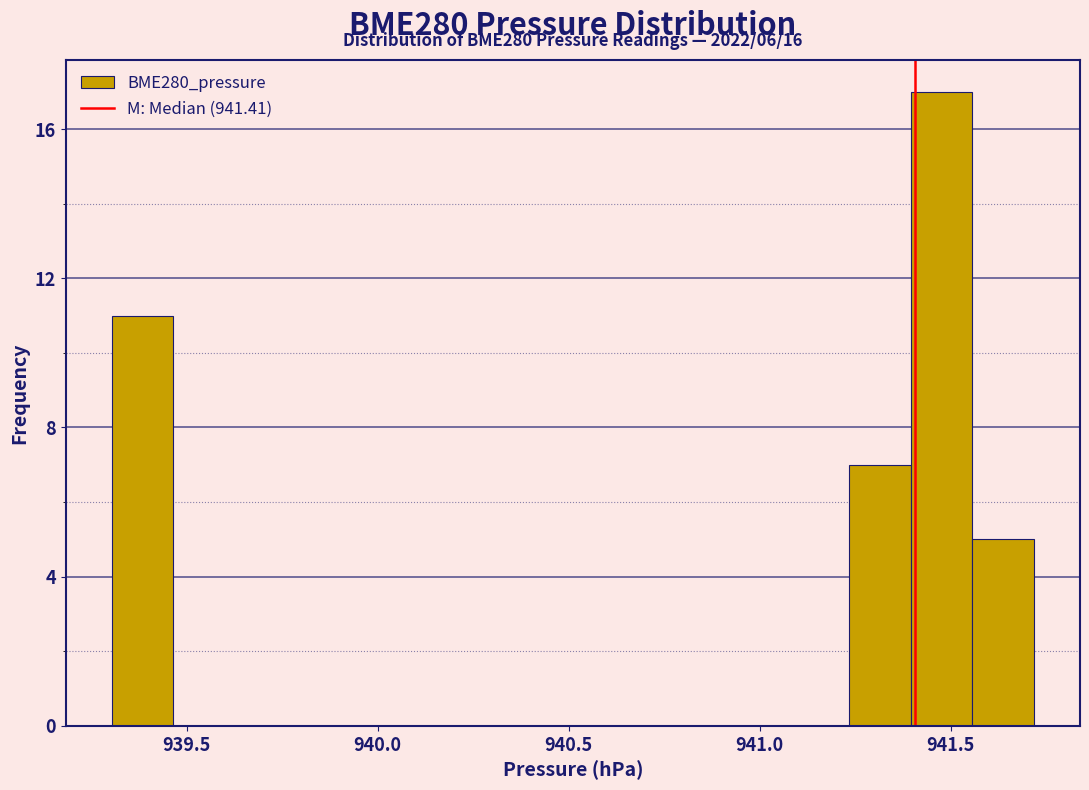

Read against the x-axis, roughly where is the centre of the tallest bar?

941.50